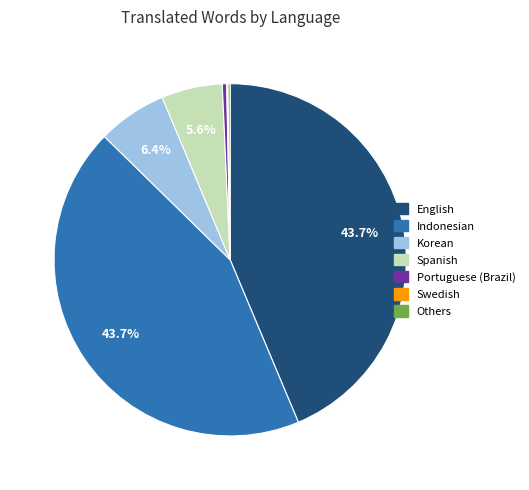

Is there any slice that represents more than half of the pie?

No